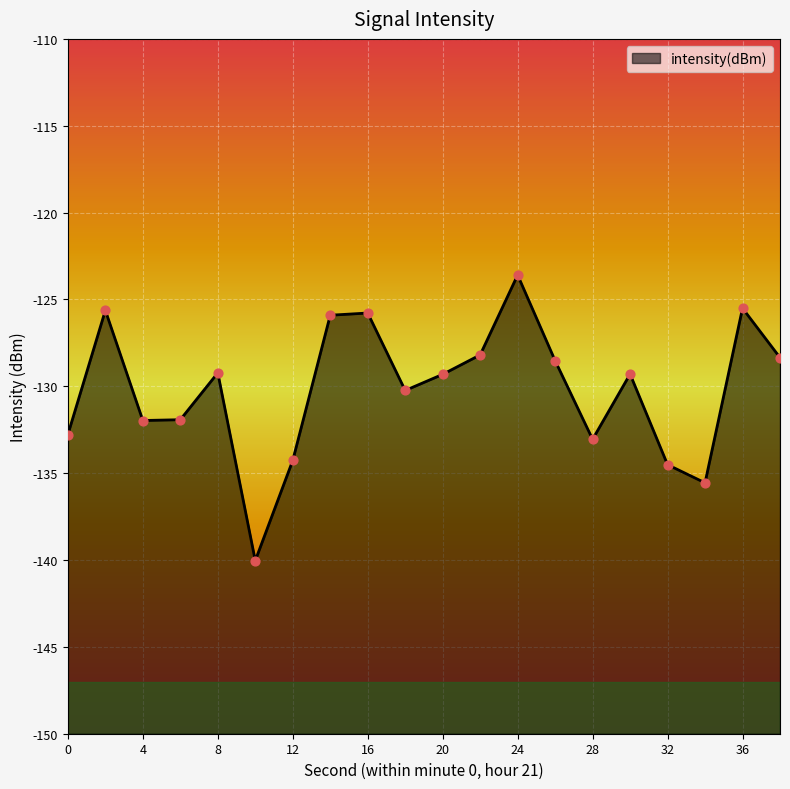

Between 24 and 30, which is larger?

24